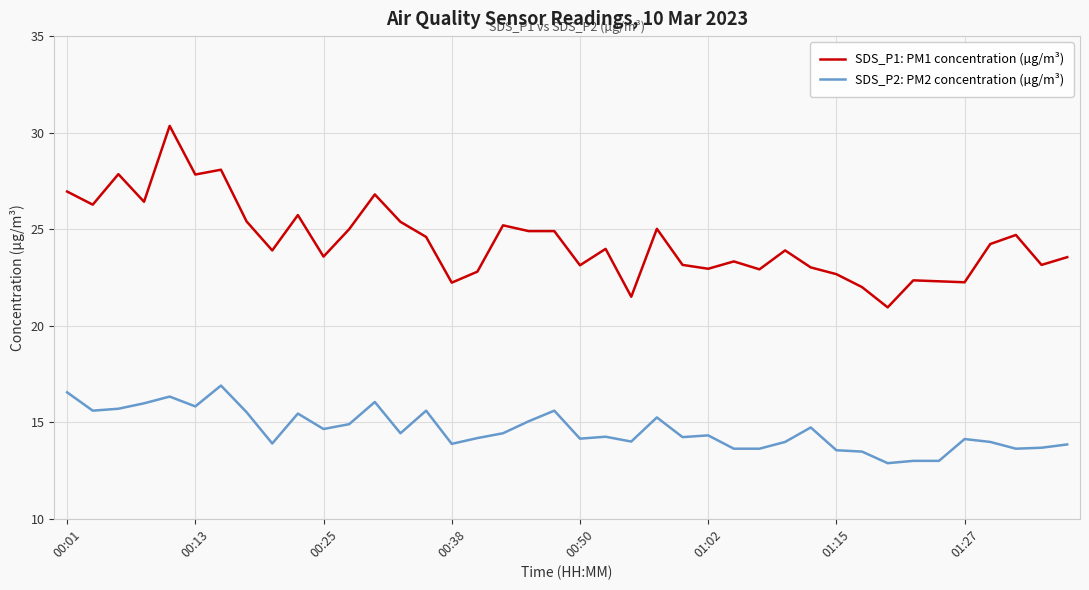

Which series has the largest total across all categories?

SDS_P1: PM1 concentration (µg/m³)